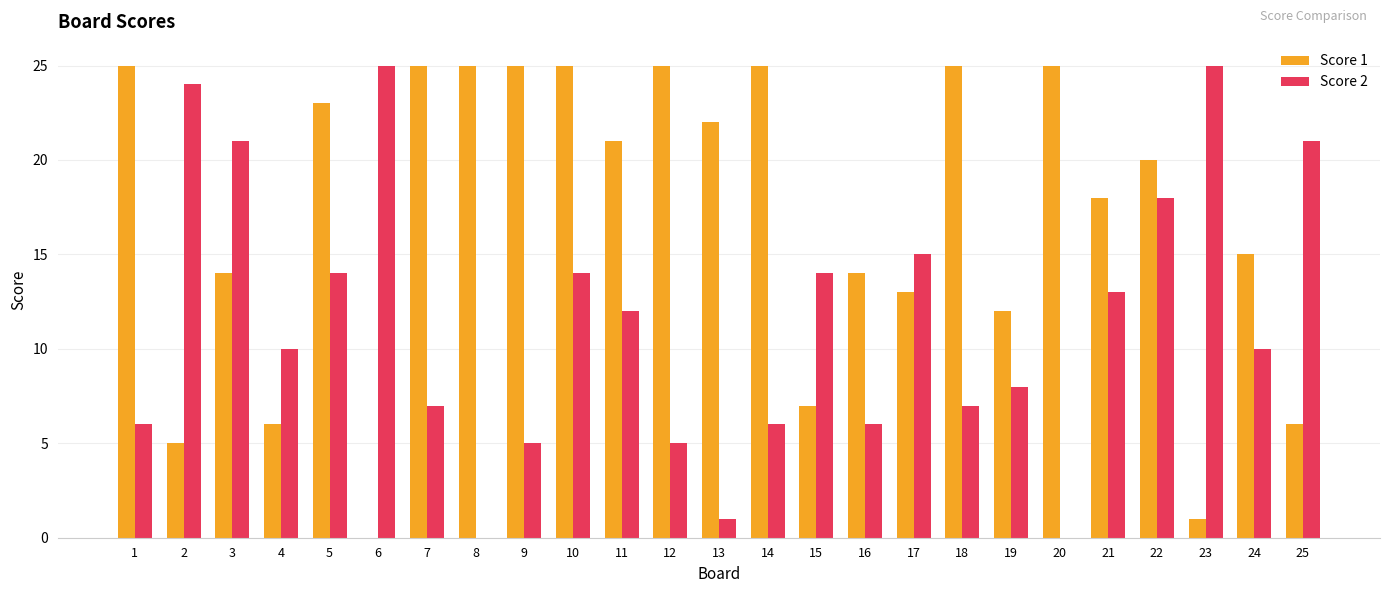

Does the chart contain stacked bars?

No